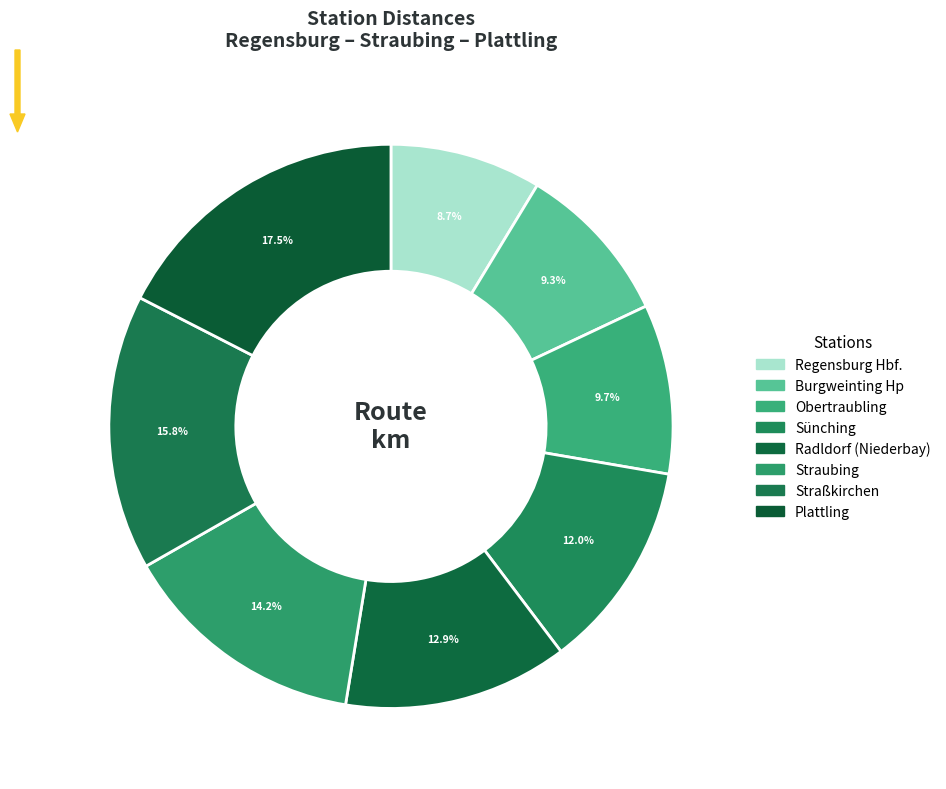

What percentage do Plattling and Obertraubling together represent?

27.2%